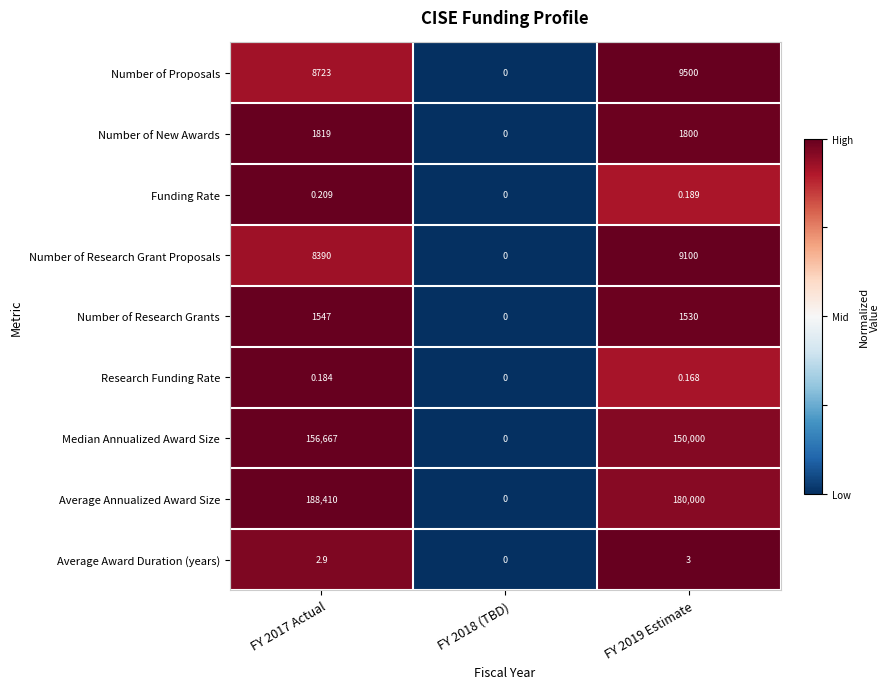

Between FY 2017 Actual and FY 2018 (TBD), which series saw the biggest shift?

Average Annualized Award Size